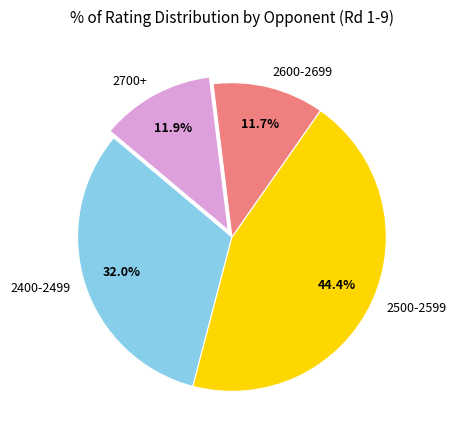

What percentage is NOT represented by 2600-2699?

88.3%